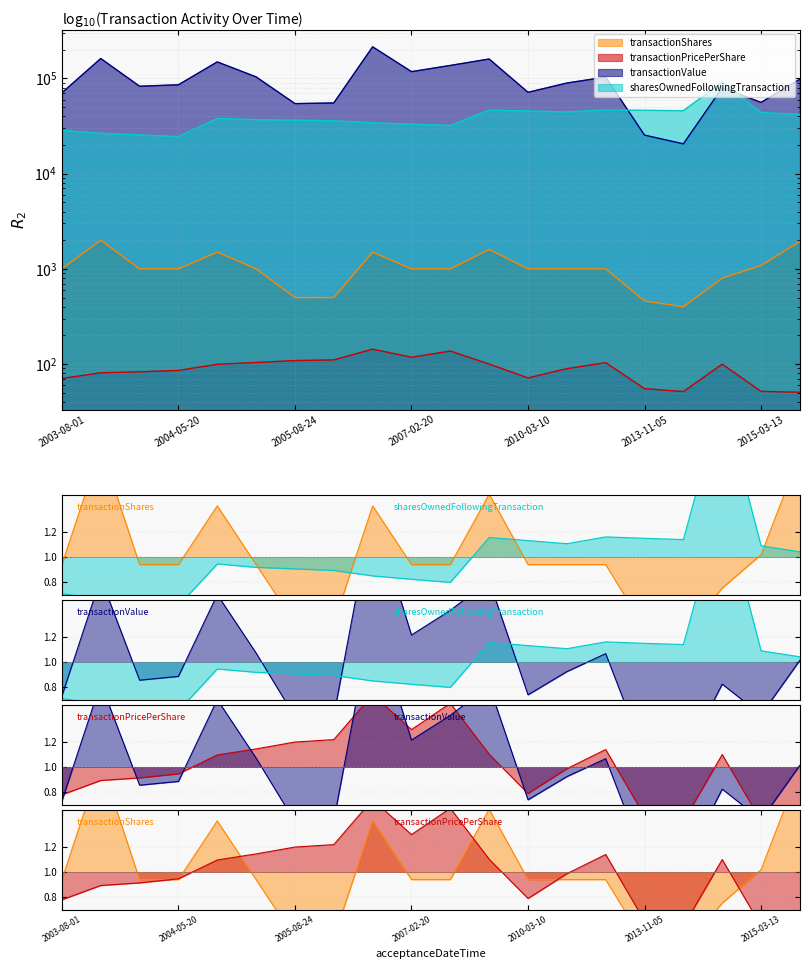

What is the approximate value of transactionShares at 2015-03-13?

1085.0